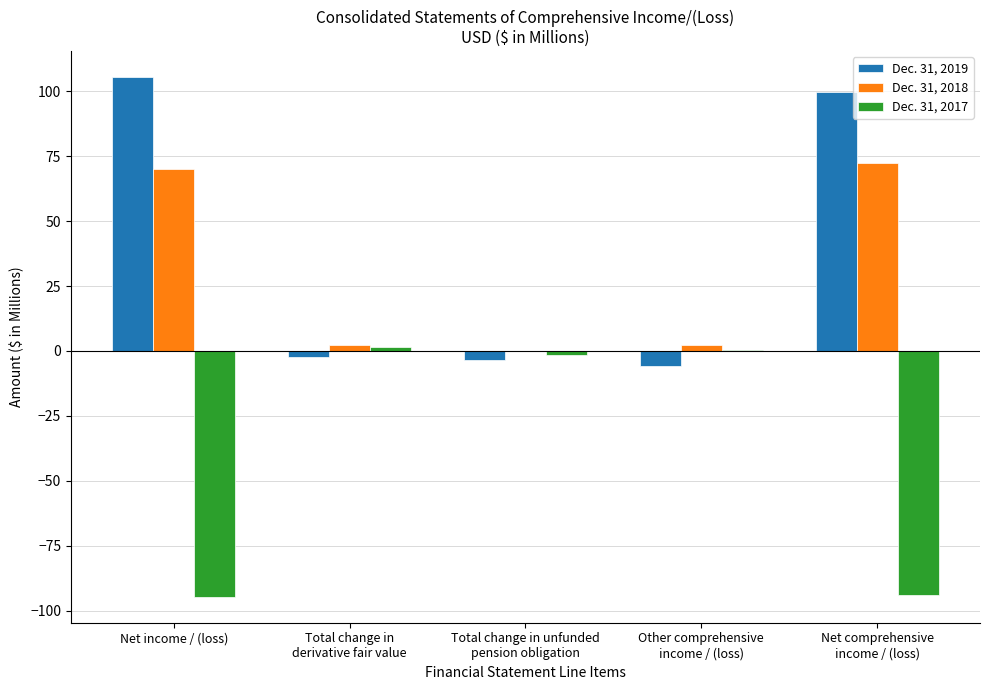

What is the approximate value of Dec. 31, 2019 at Total change in unfunded
pension obligation?

-3.3